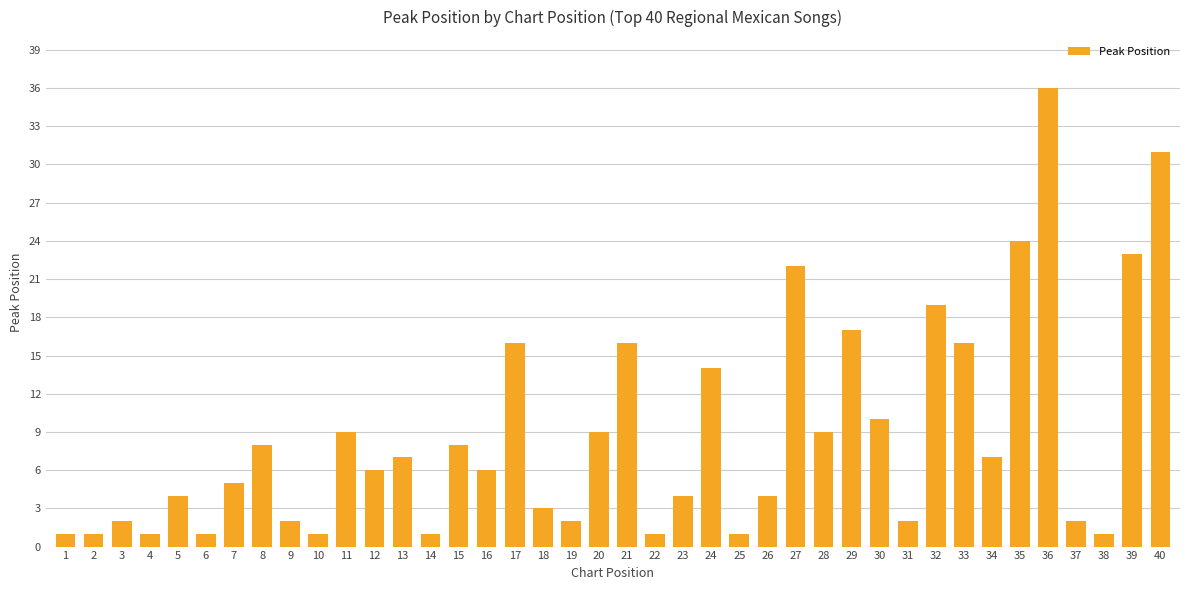

How many series are shown in this chart?

1